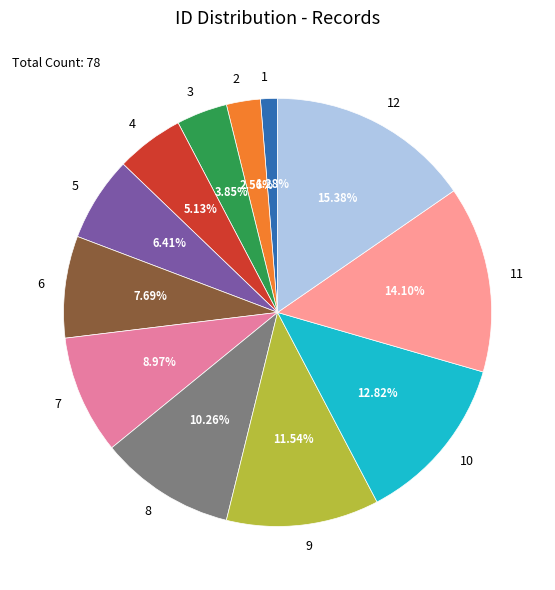

Is there a majority slice in this chart?

No